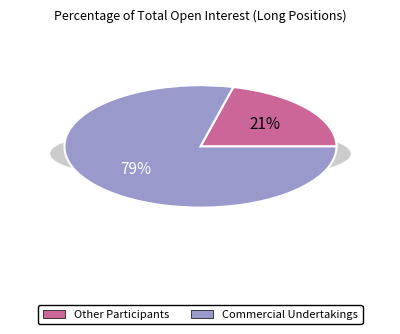

The Investment Funds slice represents 21% of the pie. True or false?

False